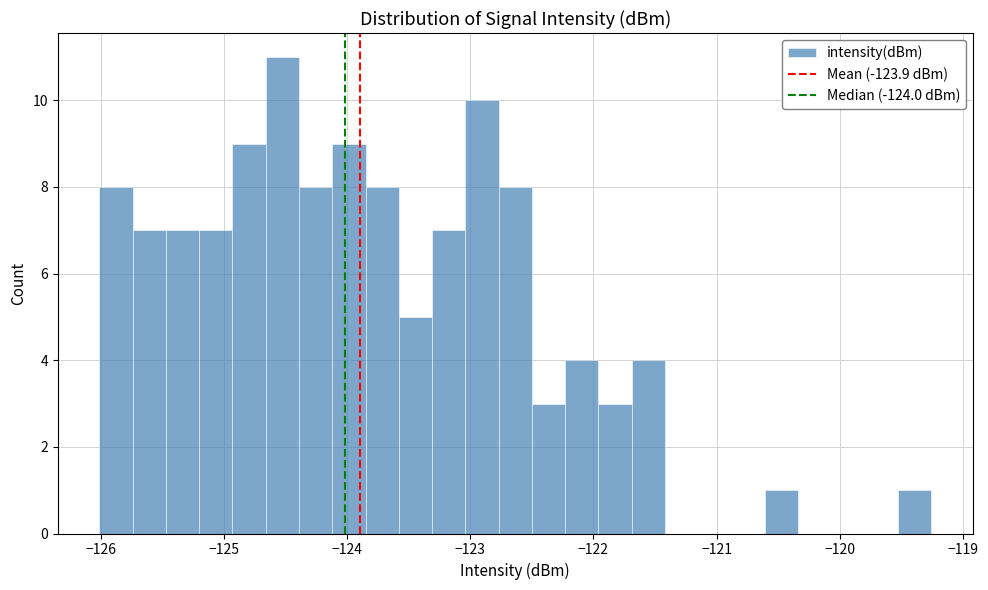

Around what value on the x-axis is the tallest bar? Give the approximate position of its centre, as read against the axis.

-124.5